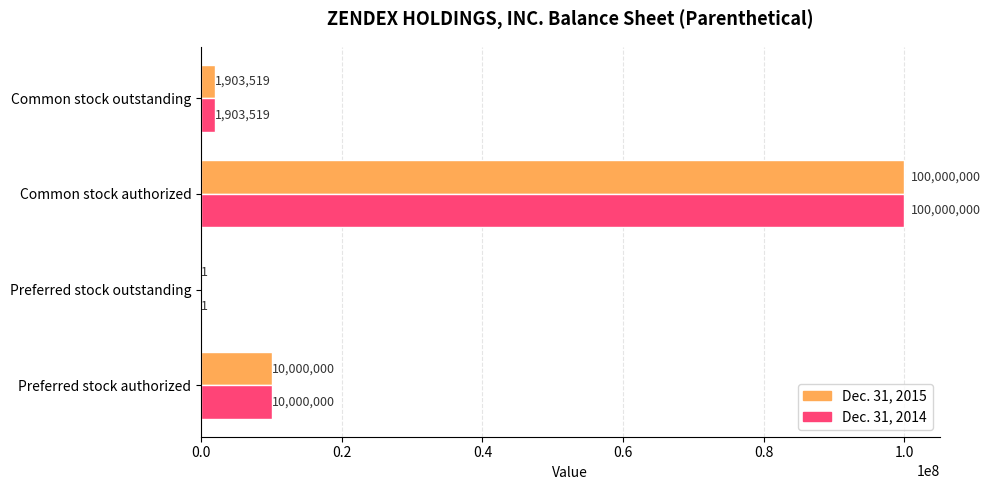

What are all the series names shown in the legend?

Dec. 31, 2015, Dec. 31, 2014